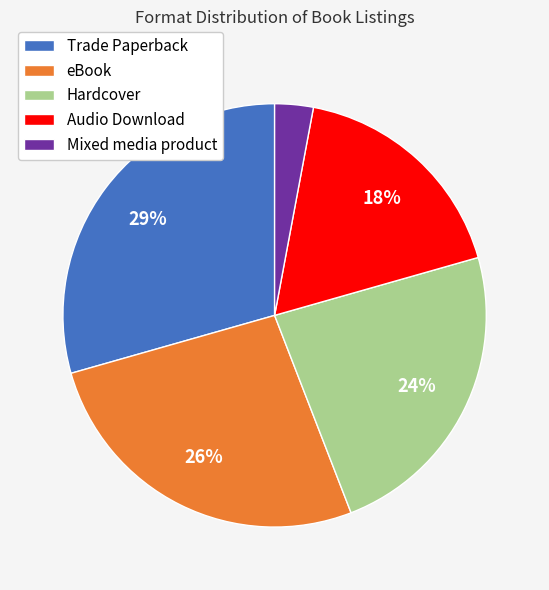

Which category has the smallest portion of the pie?

Mixed media product